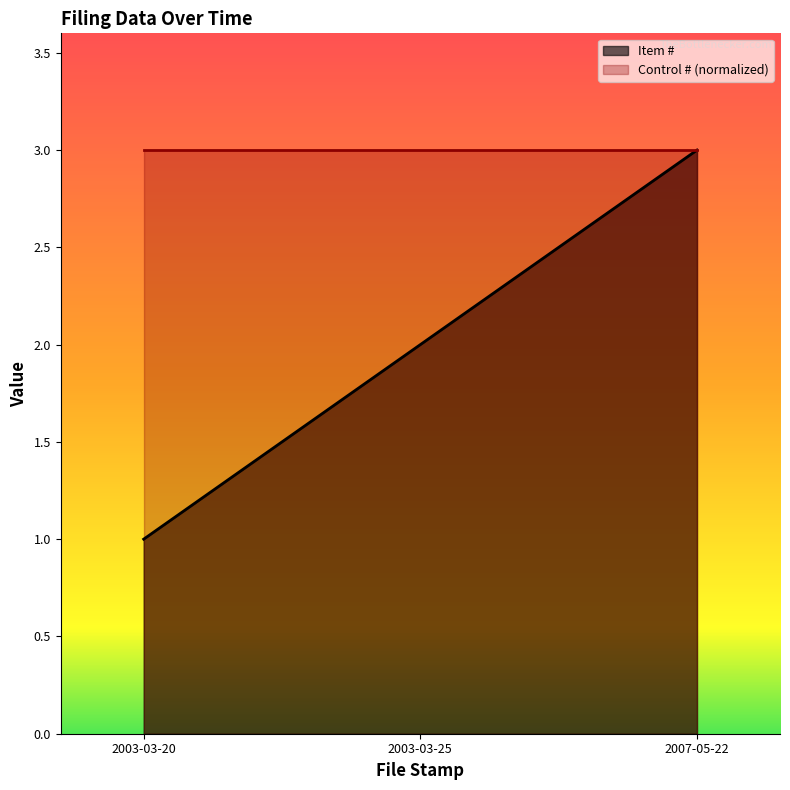

Which has a higher value, 2003-03-25 or 2007-05-22?

2007-05-22